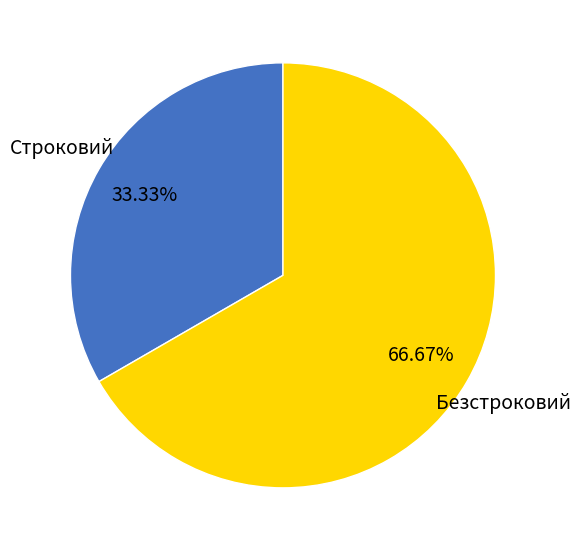

Which category accounts for the majority?

Безстроковий